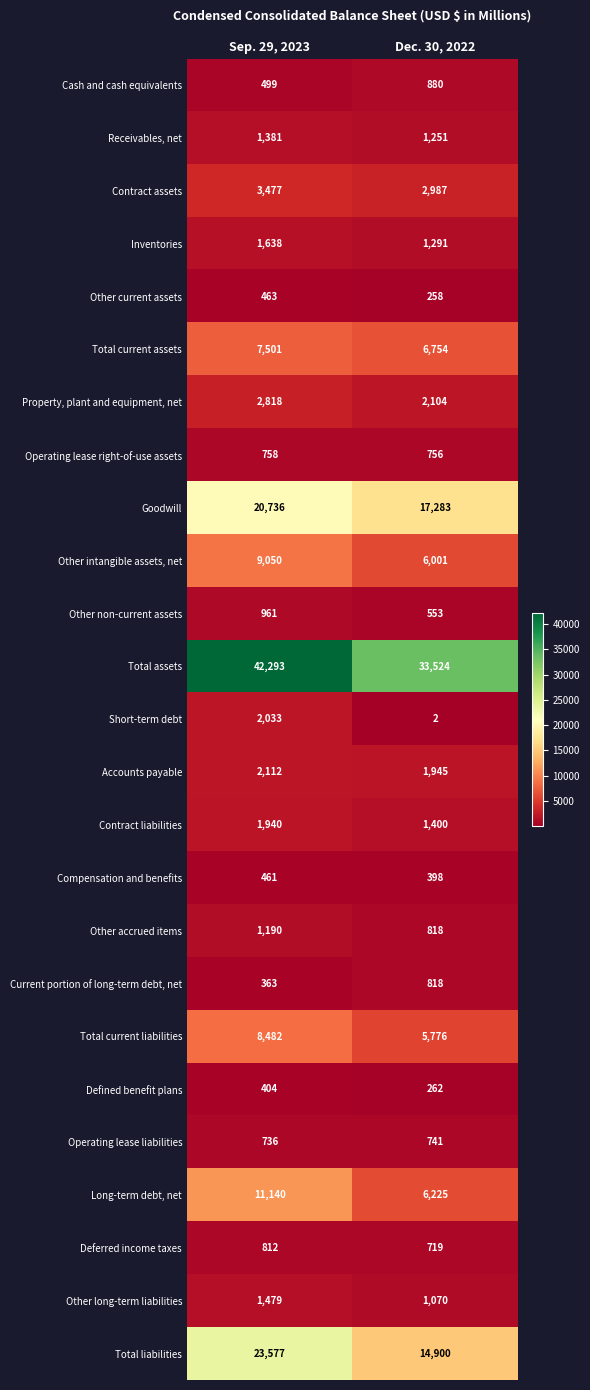

What is the sum of all Other intangible assets, net values?

15051